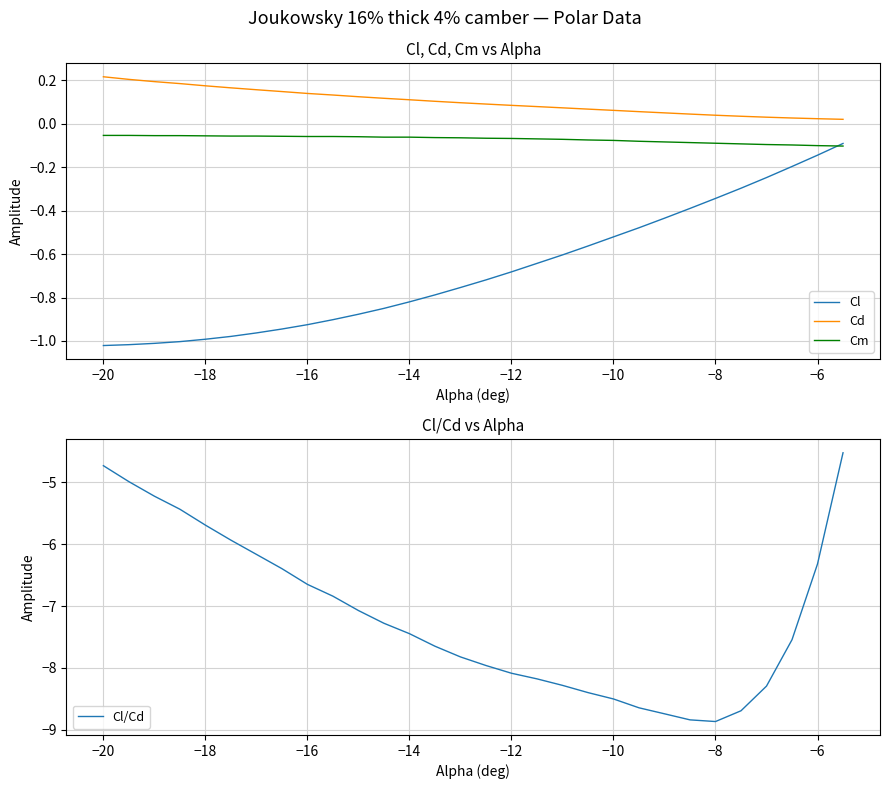

True or false: Cd and Cl intersect in this chart.

False